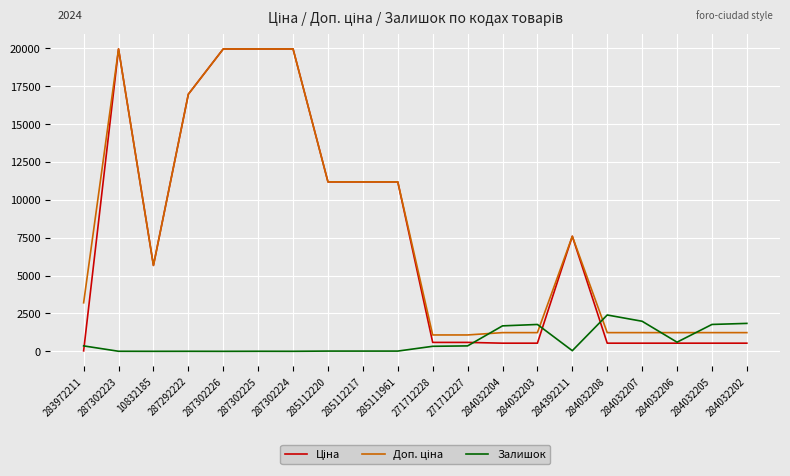

At how many categories does at least one series exceed 15134?

5